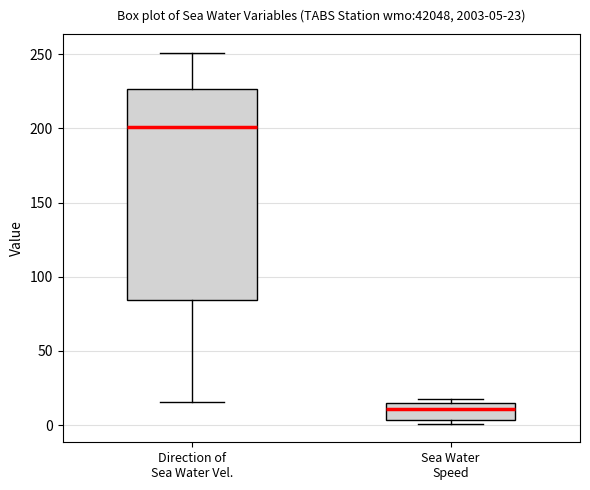

Which box has the highest median line?

Direction of Sea Water Vel.